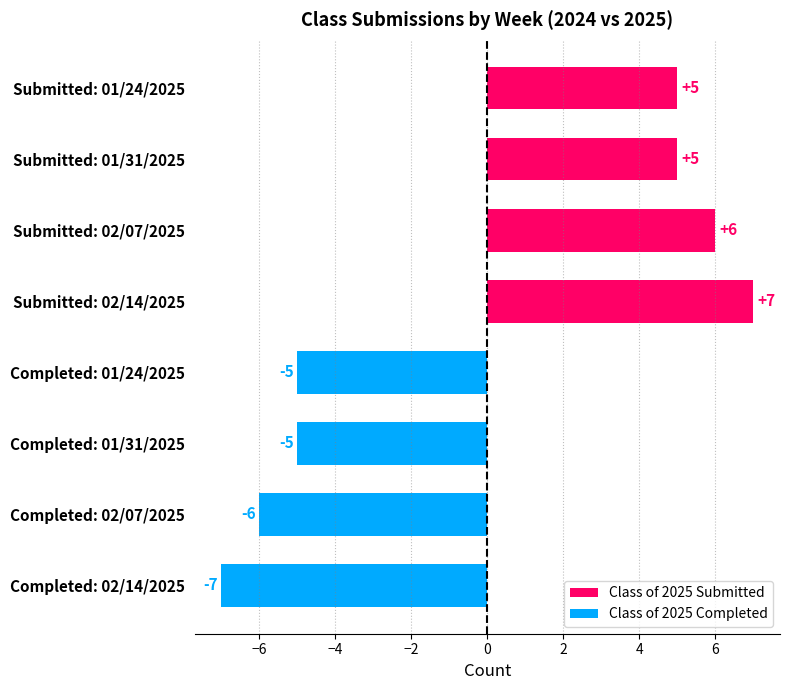

Between Submitted: 01/24/2025 and Submitted: 02/07/2025, which is larger?

Submitted: 02/07/2025